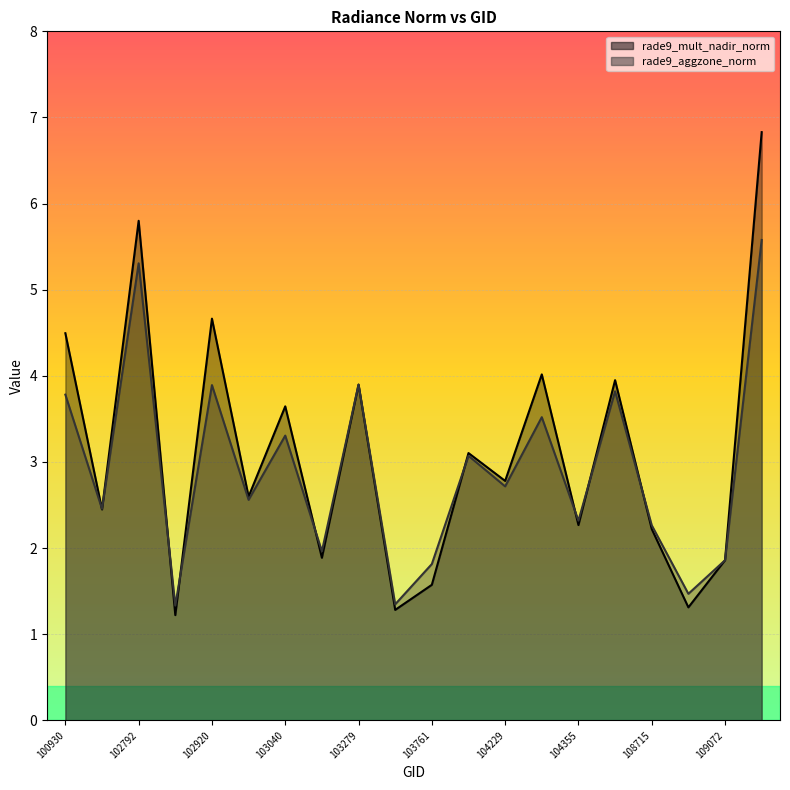

At which category is the sum across all series the highest?

109780